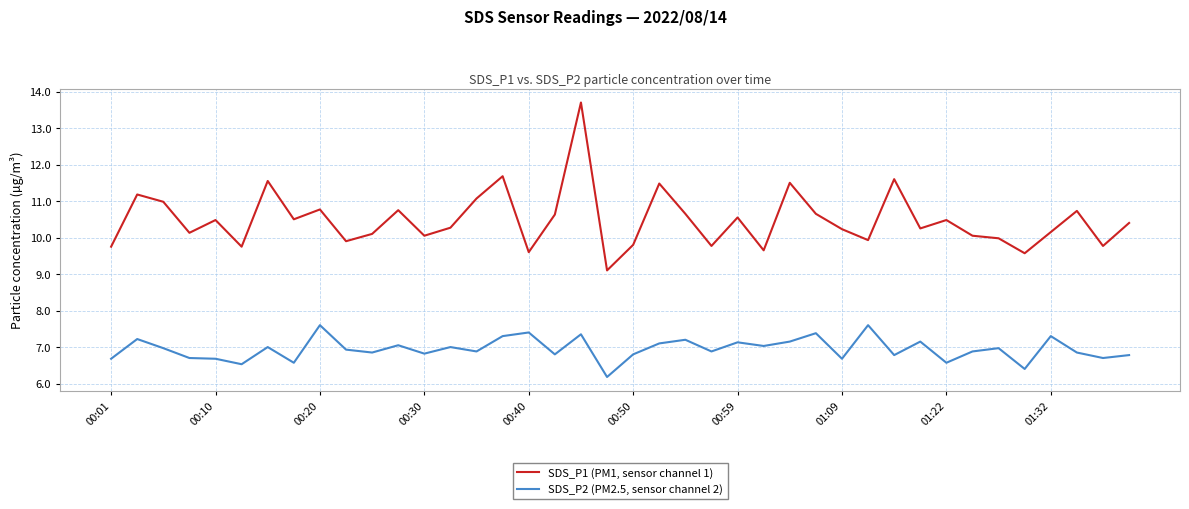

What is the maximum value for SDS_P2 (PM2.5, sensor channel 2)?

7.6